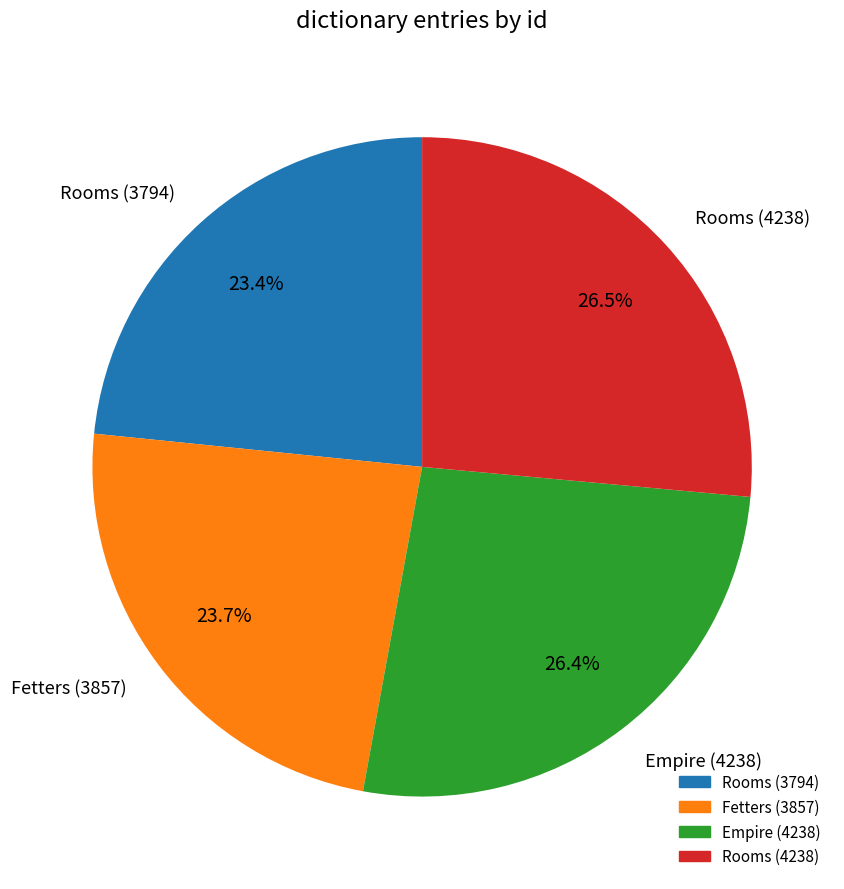

Which has a higher value, Empire (4238) or Fetters (3857)?

Empire (4238)